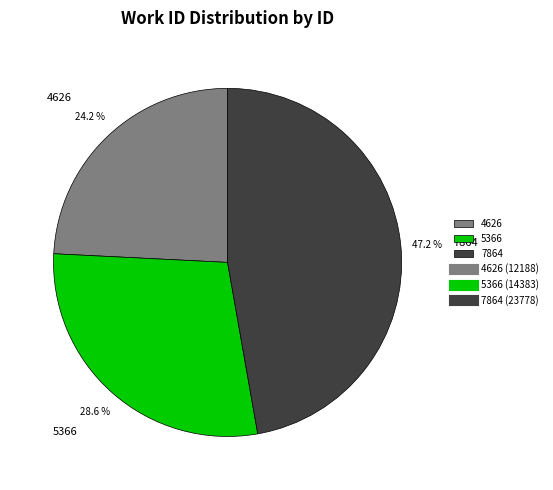

Between 7864 and 5366, which is larger?

7864